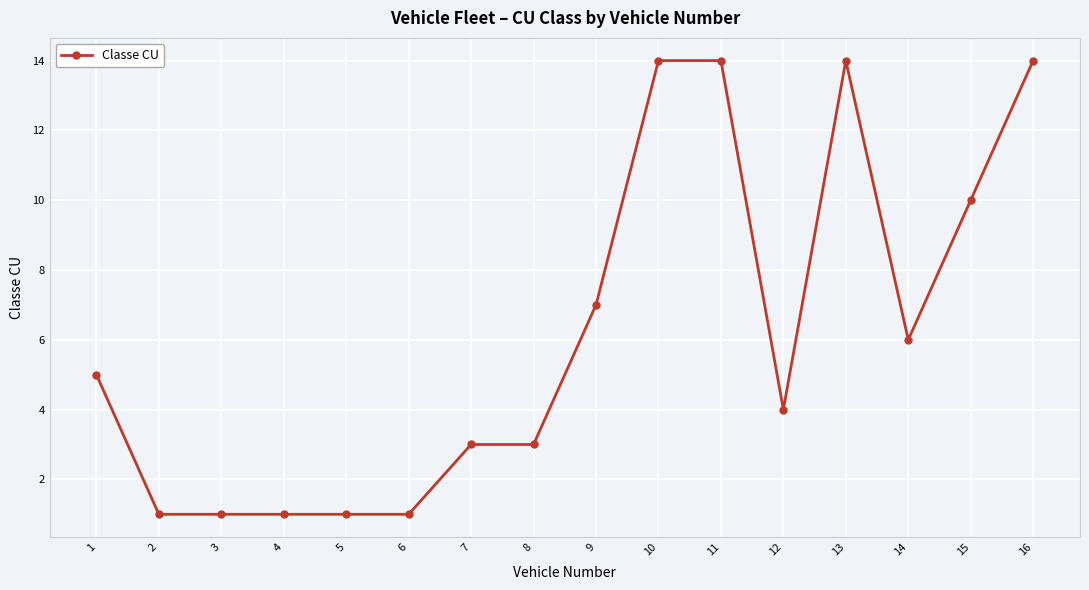

What is the greatest value displayed?

14